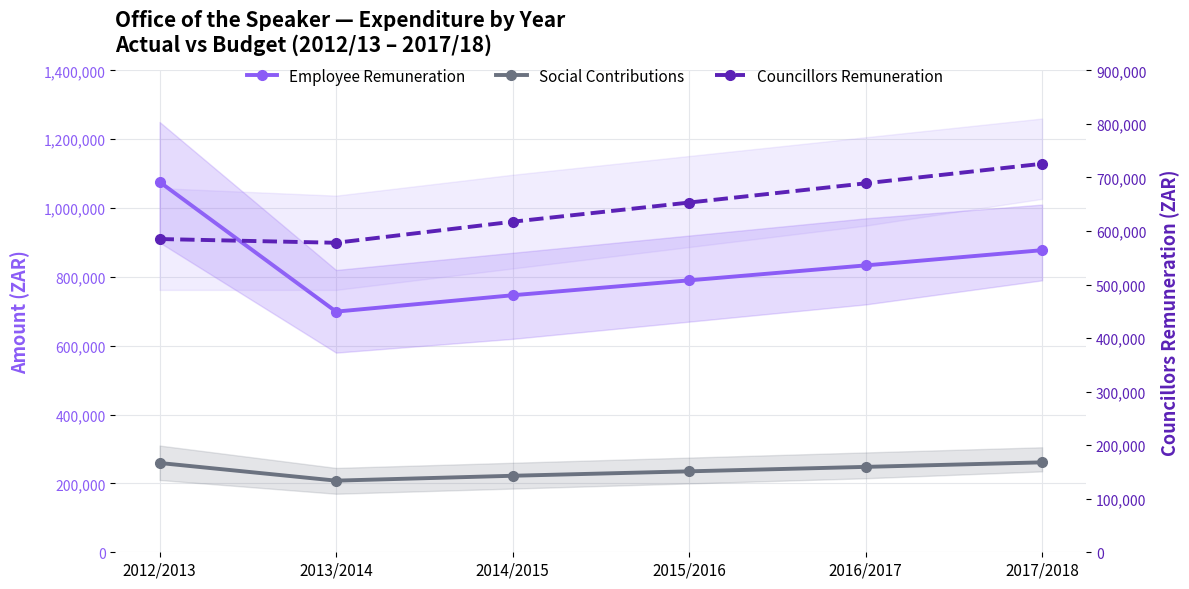

True or false: Councillors Remuneration and Employee Remuneration cross at least once.

False